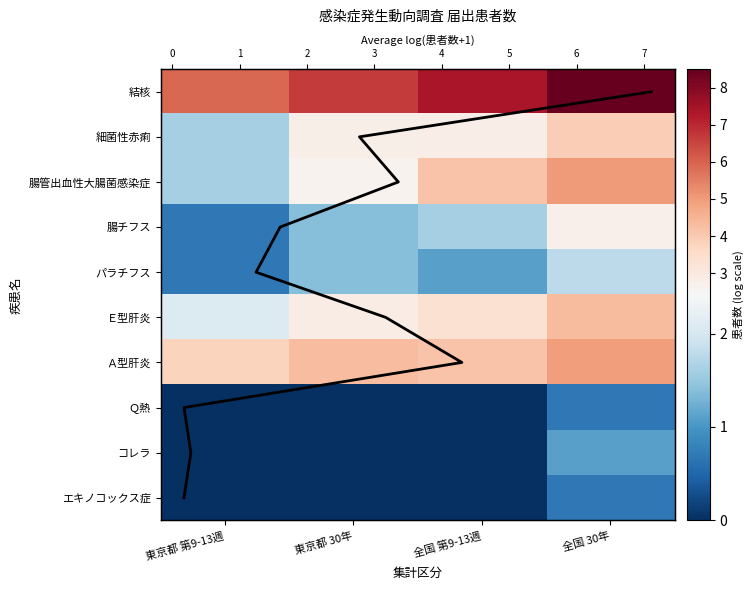

How many categories are shown in the chart?

4